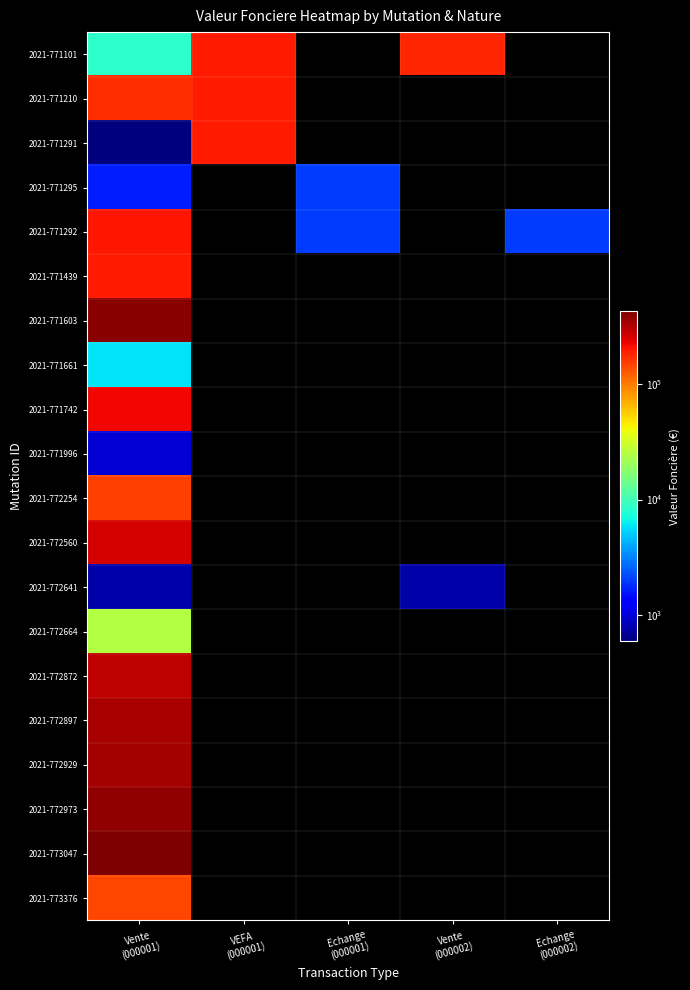

At how many categories does at least one series exceed 246802?

1